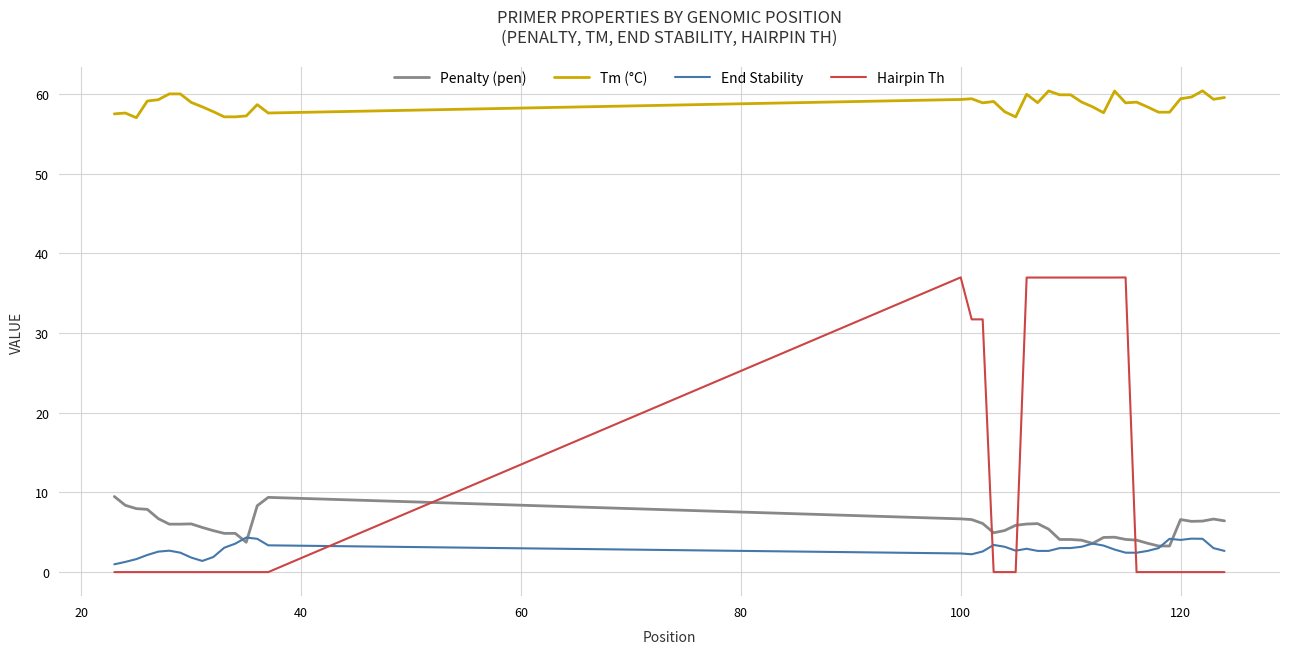

What is the minimum value for Penalty (pen)?

3.3